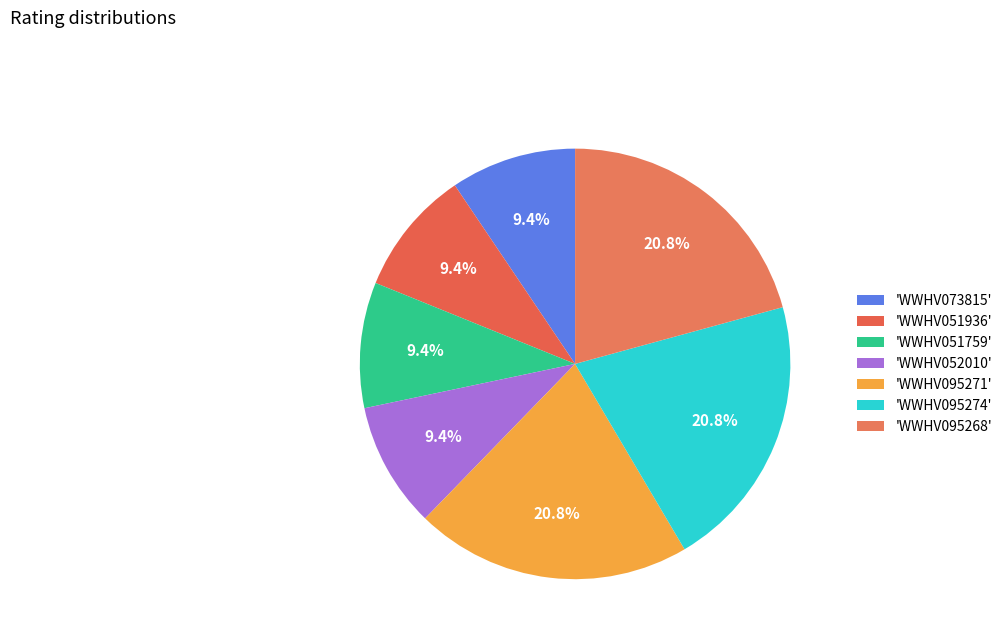

Count the number of slices in the pie.

7